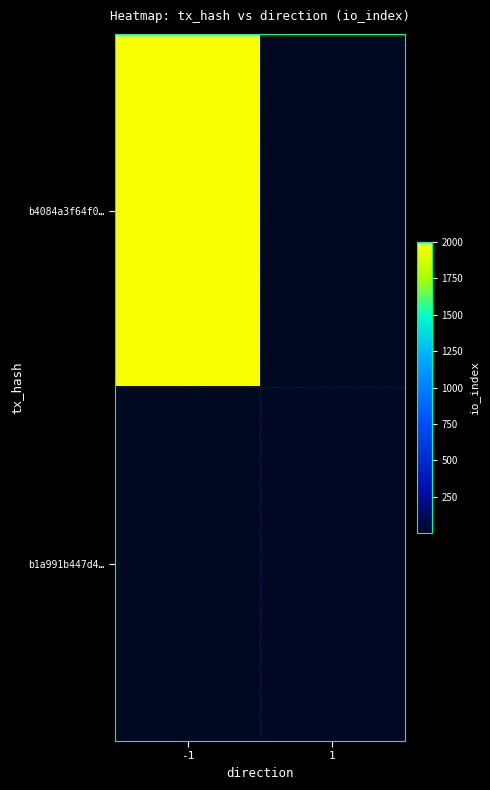

Between -1 and 1, which series saw the biggest shift?

b4084a3f64f0…